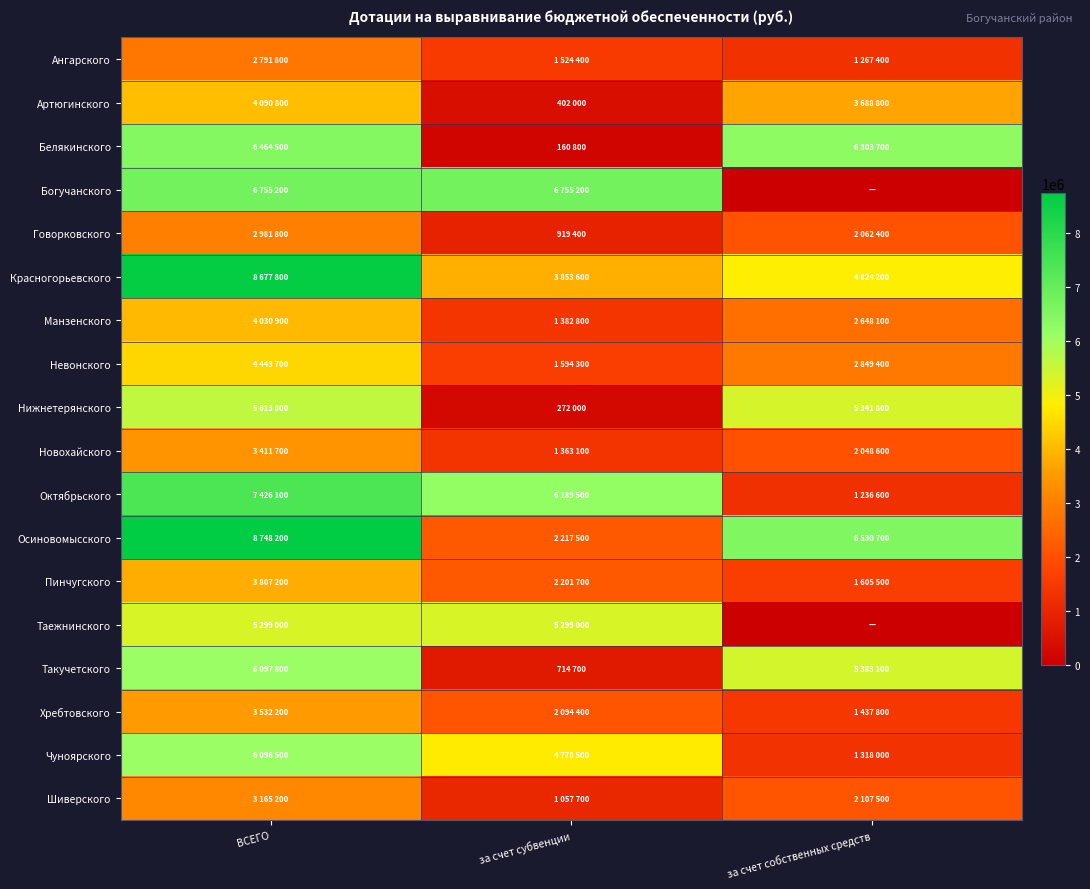

How many distinct data groups are displayed?

18